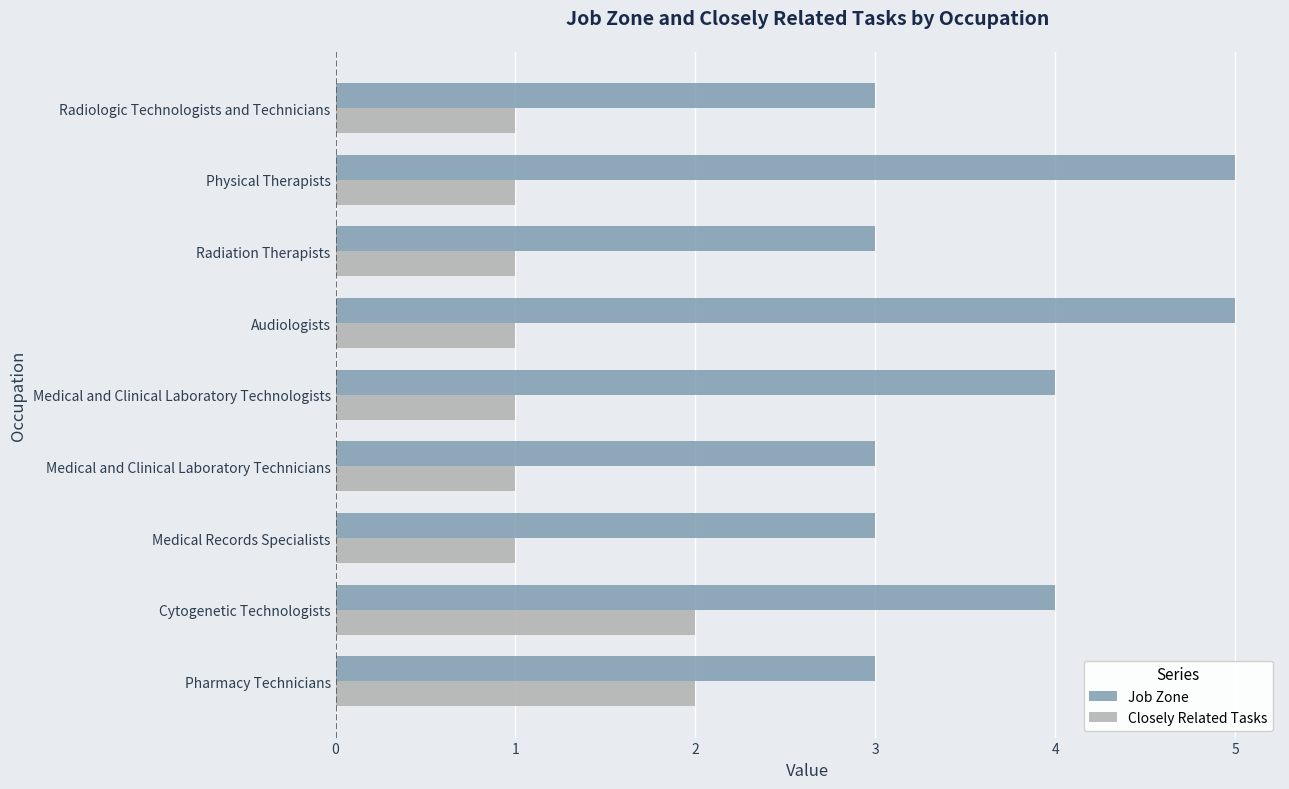

Is it true that Job Zone equals 1 at Radiation Therapists?

False